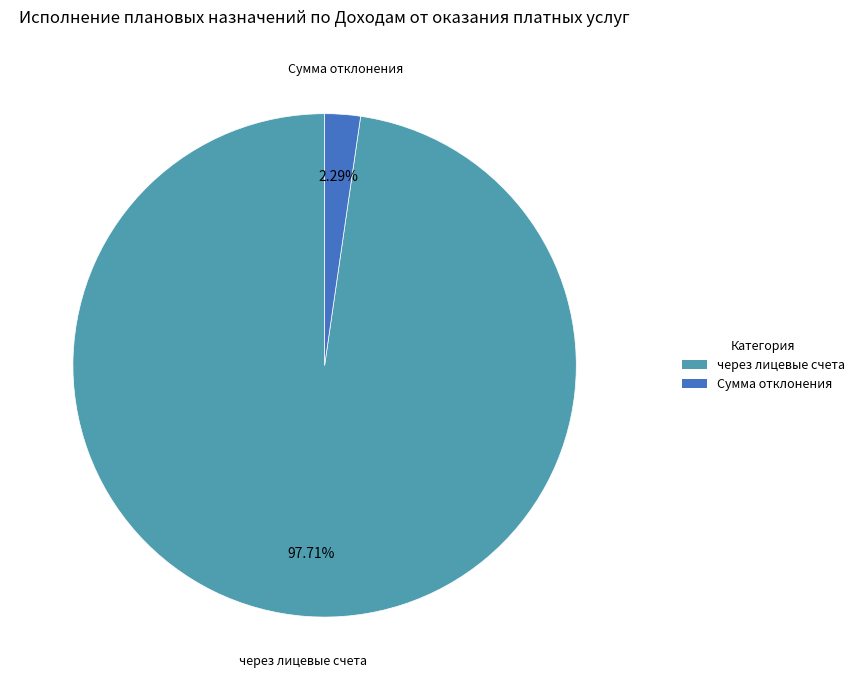

The Сумма отклонения slice represents 10% of the pie. True or false?

False